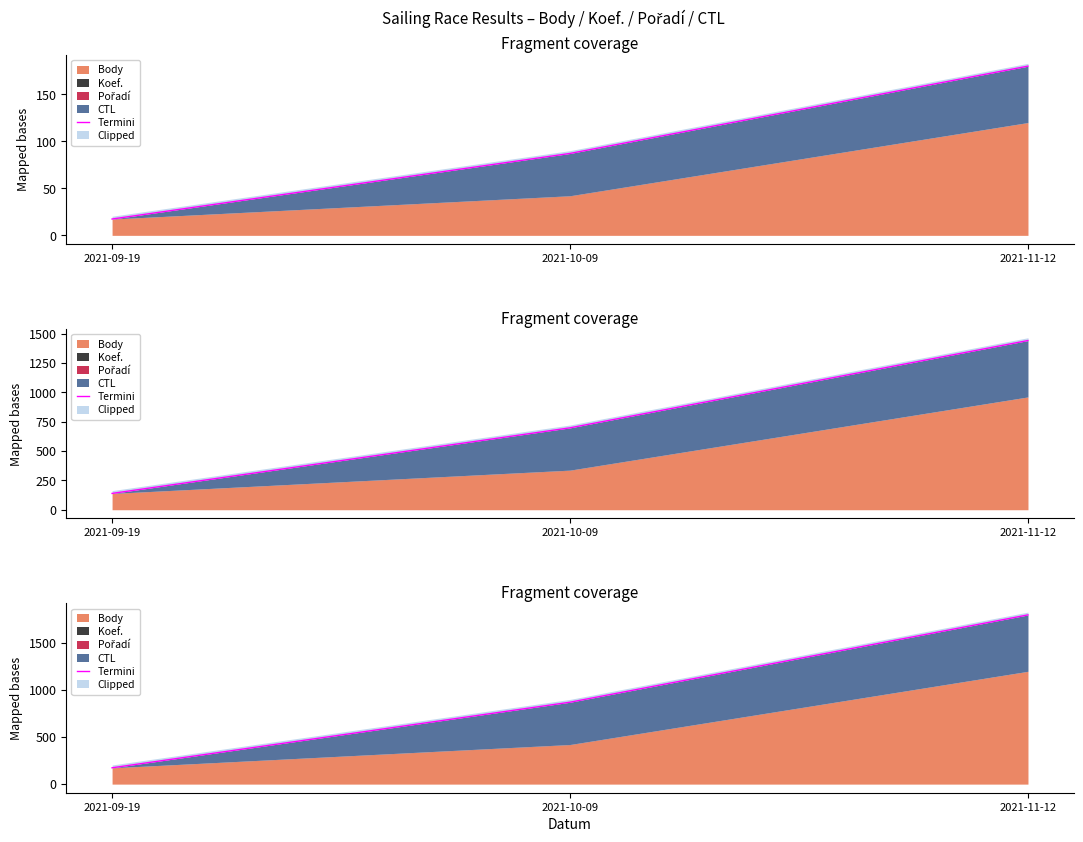

What is the sum of all values?

2846.6